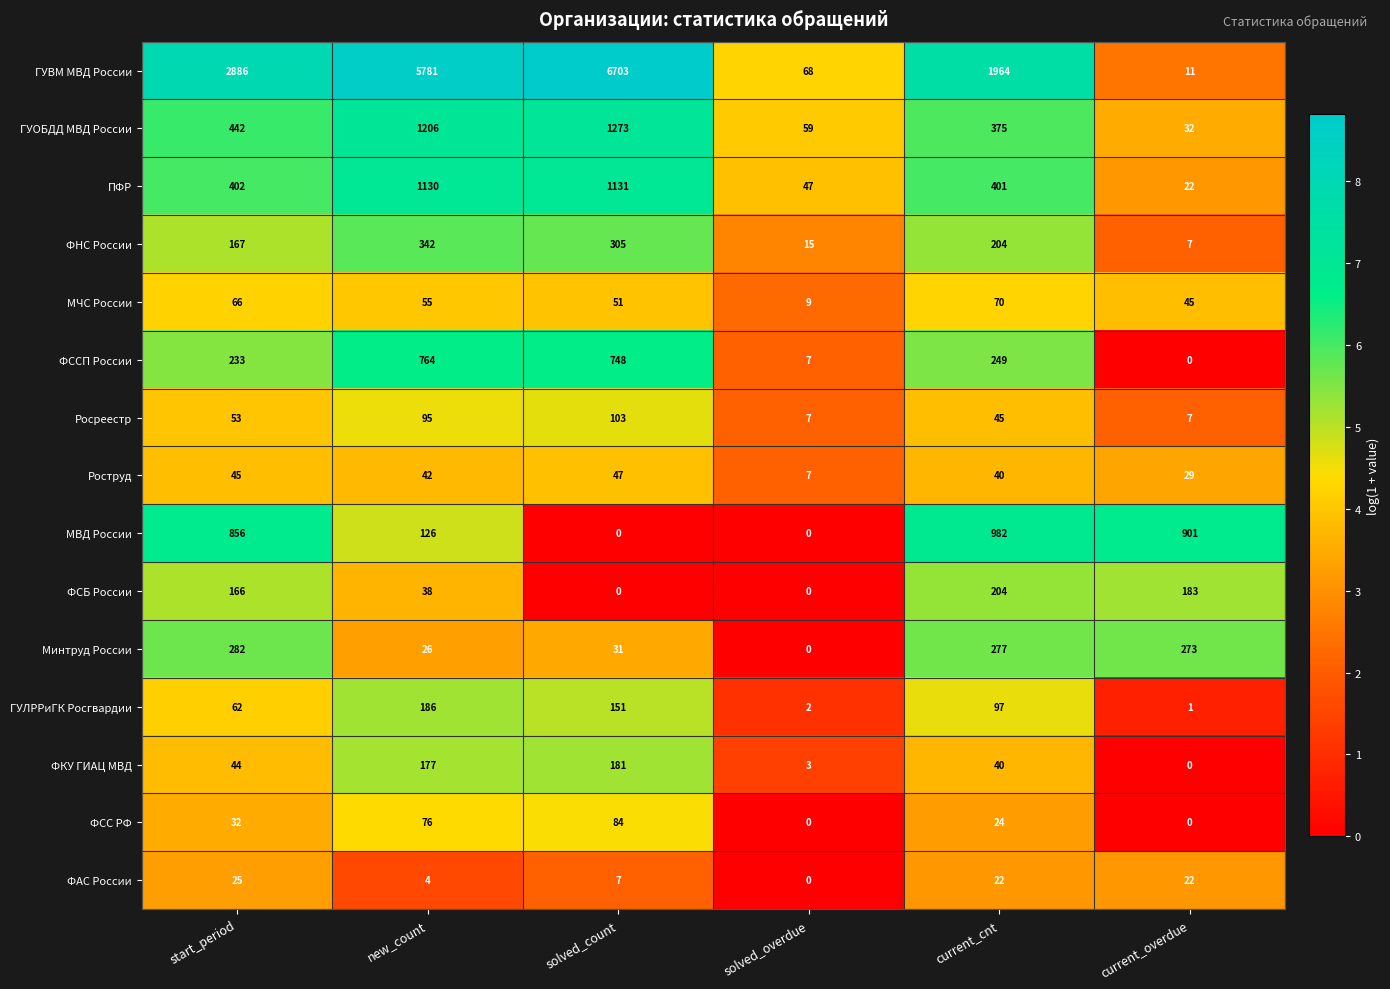

The value of ГУОБДД МВД России at current_overdue is 32. True or false?

True